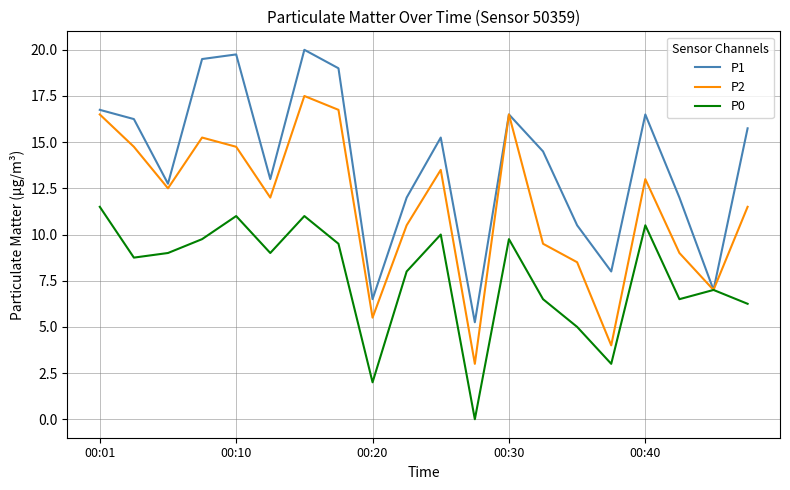

List the series in order of their overall mean, highest first.

P1, P2, P0